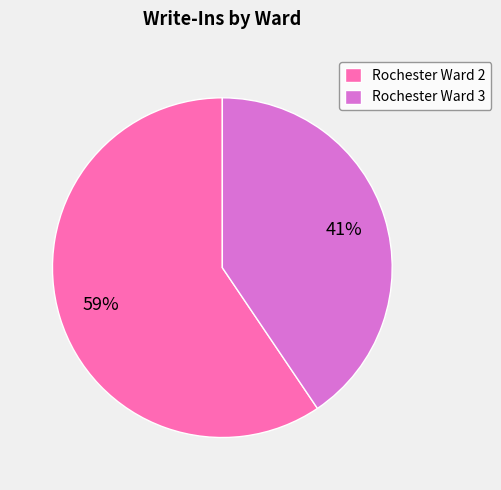

True or false: Rochester Ward 3 accounts for 41% of the total.

True